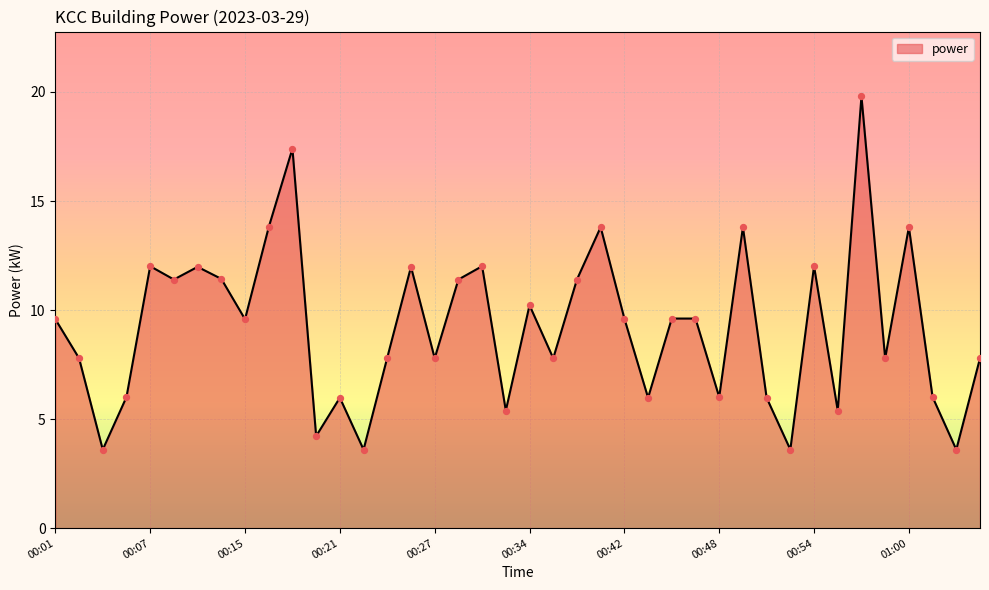

What is the smallest value displayed?

3.6